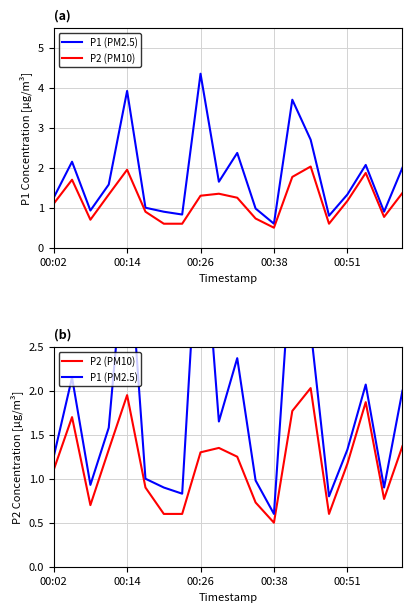

What is the sum of all P1 (PM2.5) values?

36.0